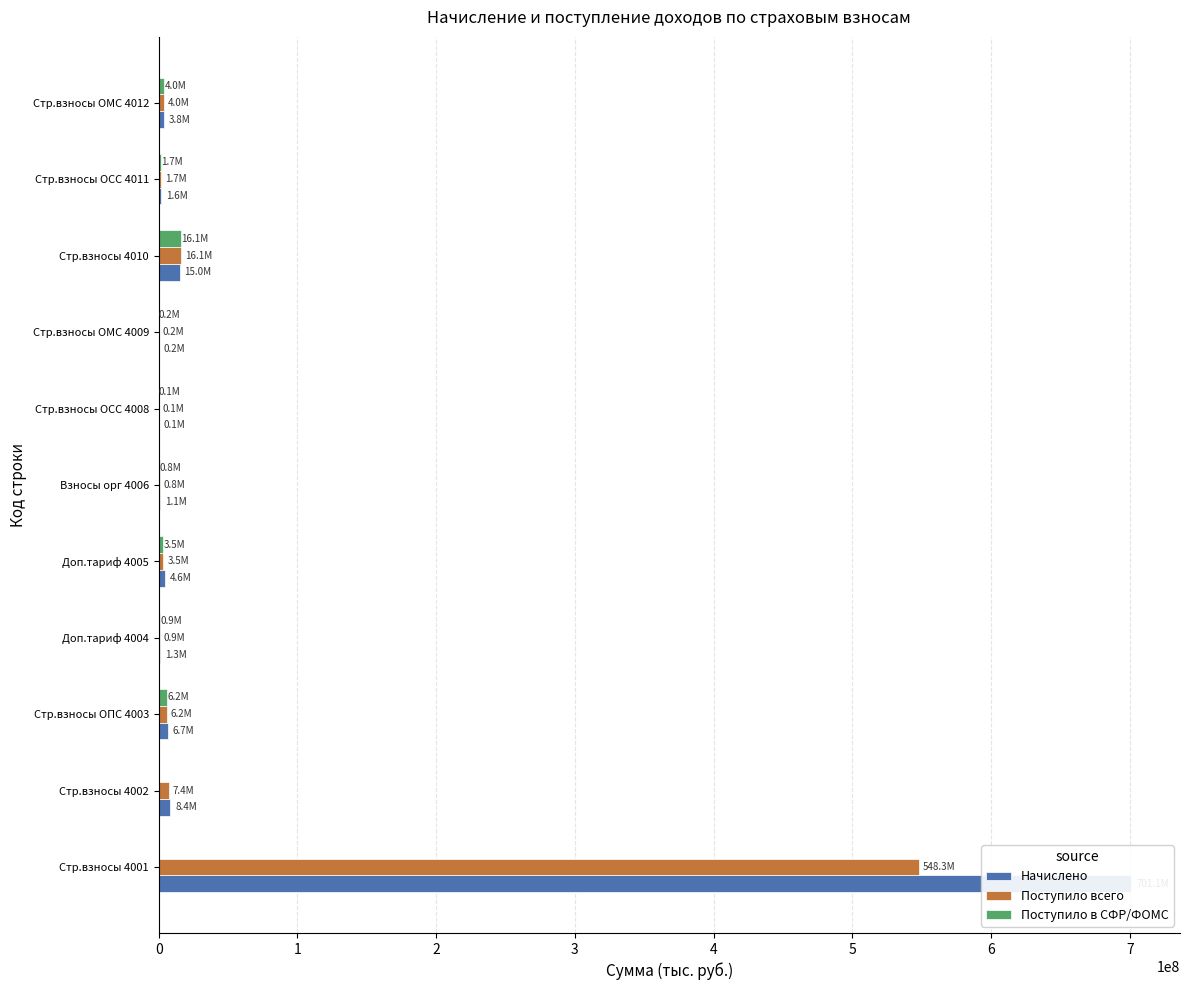

What is the sum of all Поступило в СФР/ФОМС values?

33300670